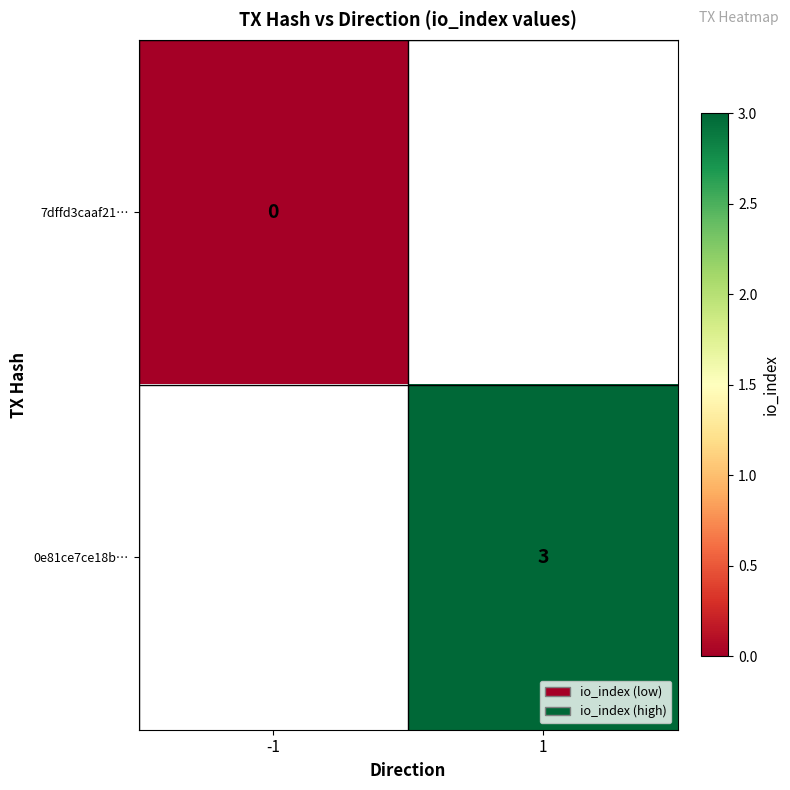

True or false: 0e81ce7ce18b… has a value of 3 at 1.

True